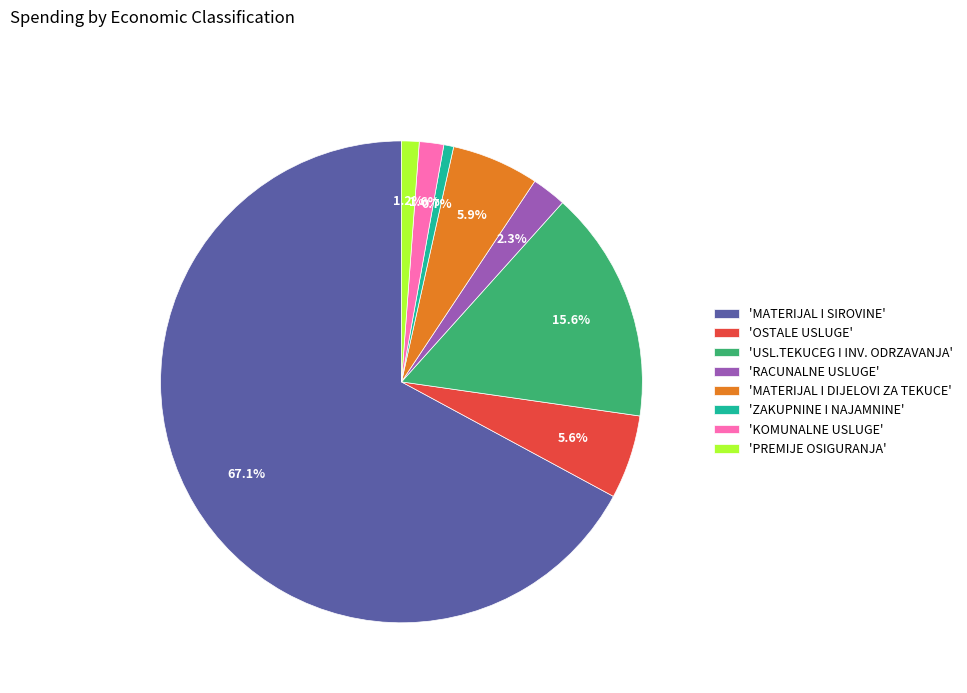

Is the sum of 'OSTALE USLUGE' and 'PREMIJE OSIGURANJA' greater than half?

No